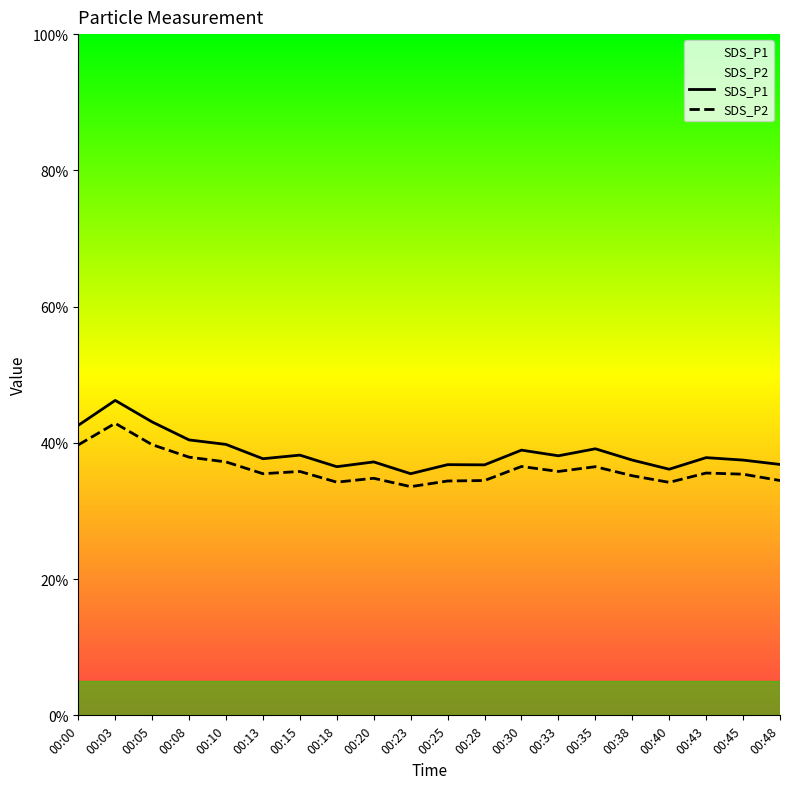

How many interior local valleys does the SDS_P2 series have?

5